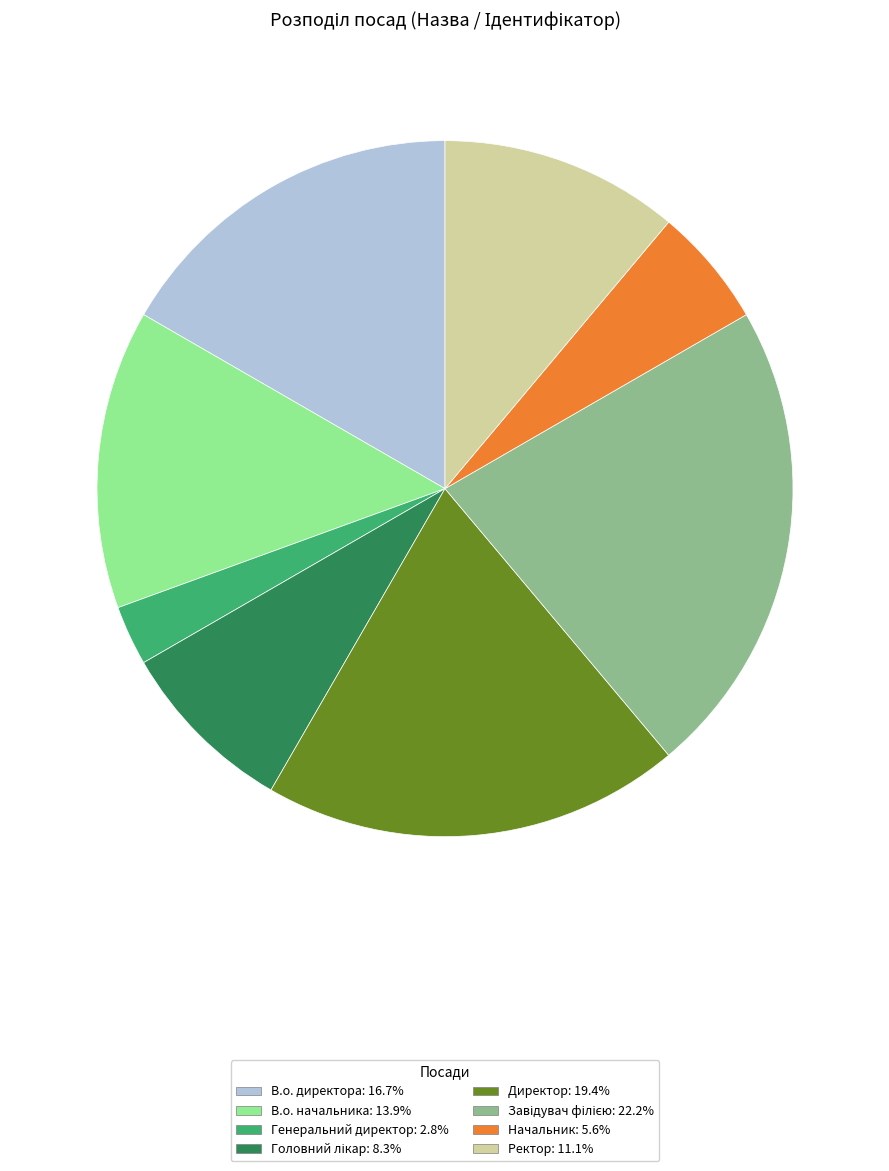

Count the number of slices in the pie.

8